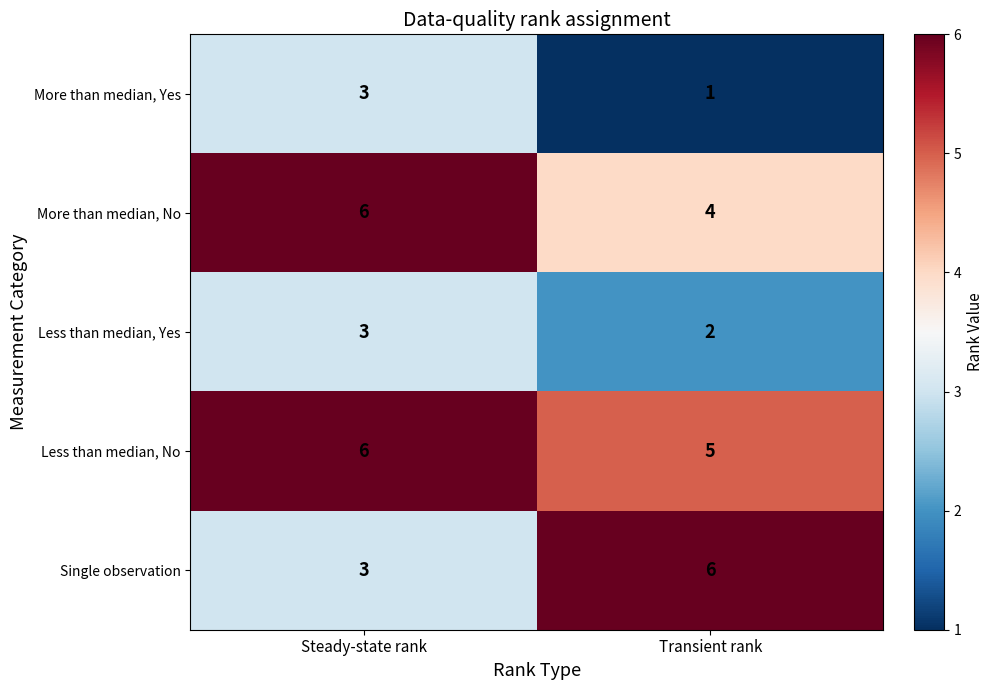

The More than median, No series shows 6 at Steady-state rank. True or false?

True